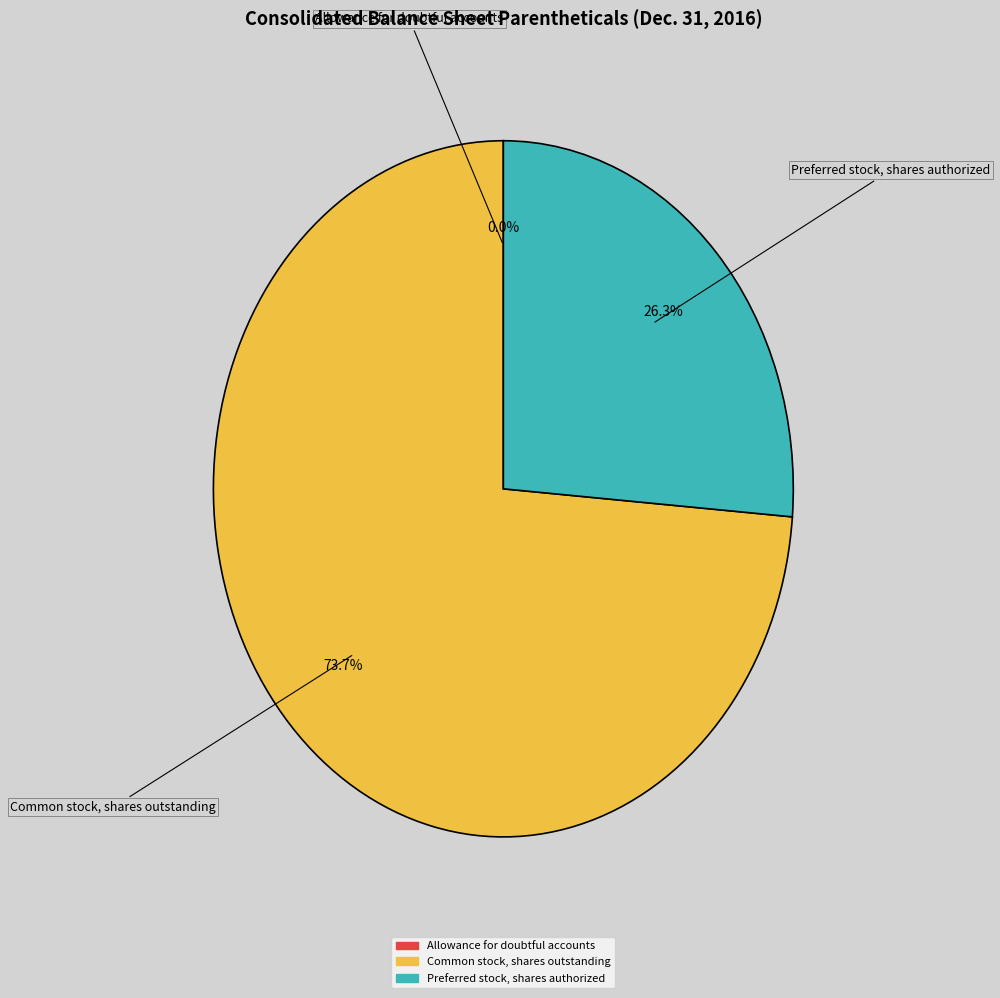

Which category has the biggest portion of the pie?

Common stock, shares outstanding